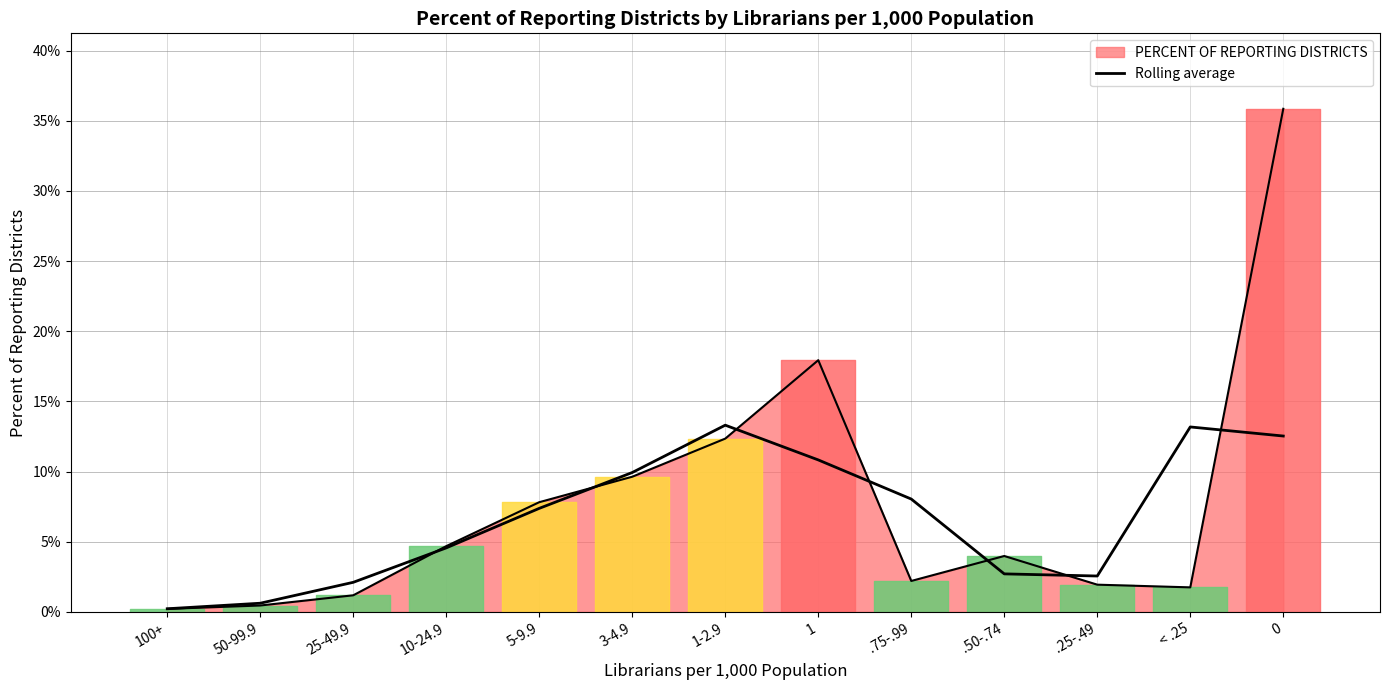

Where is the data nearest to the value 0?

100+